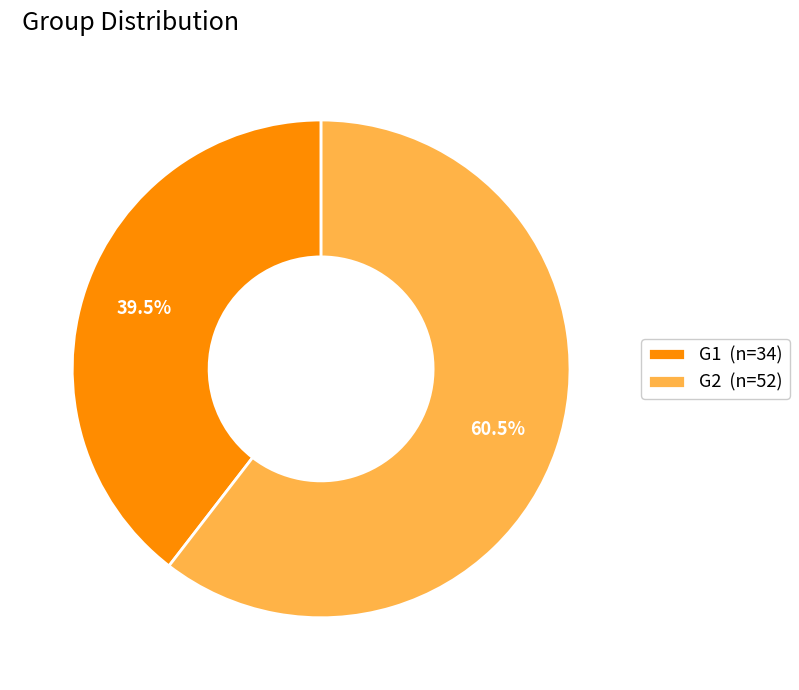

Which has a higher value, G1 or G2?

G2